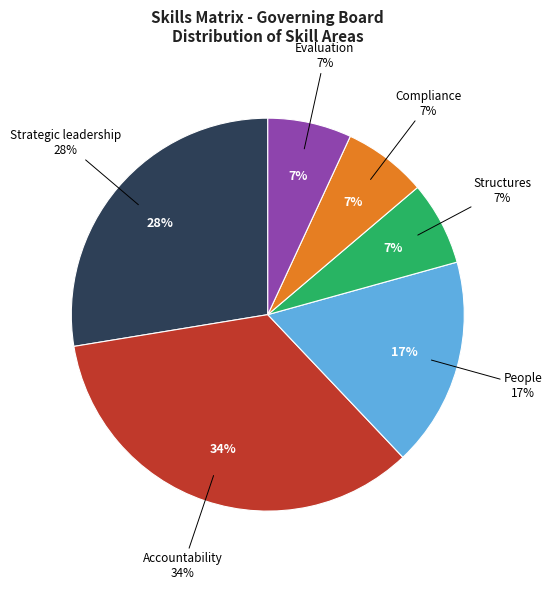

Rank the categories by value from highest to lowest.

Accountability, Strategic leadership, People, Structures, Compliance, Evaluation